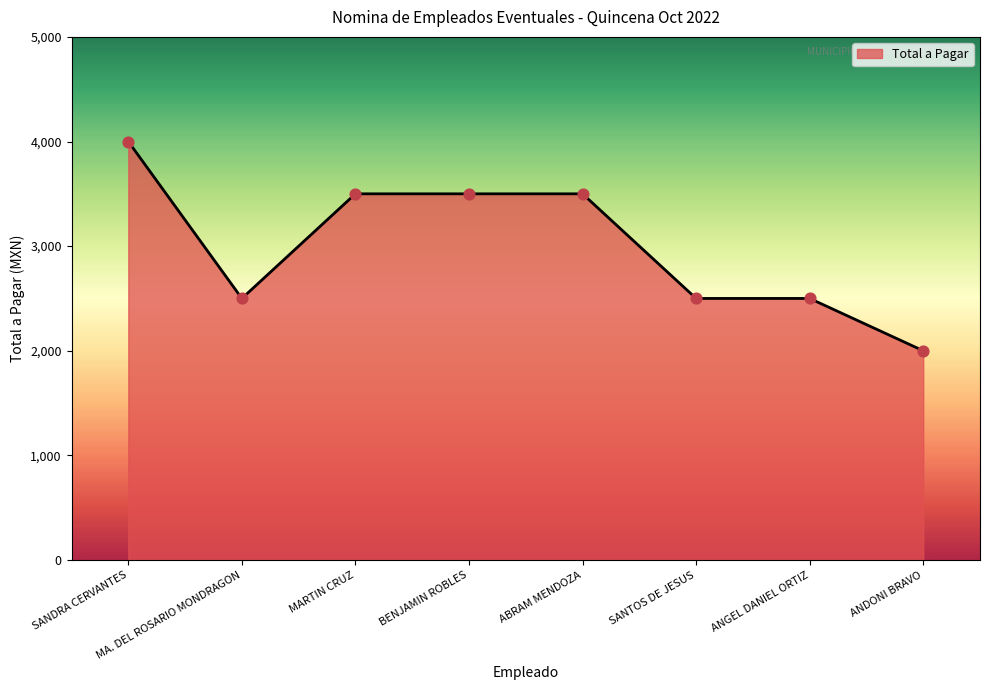

What is the change in value from ABRAM MENDOZA to ANDONI BRAVO?

-1500